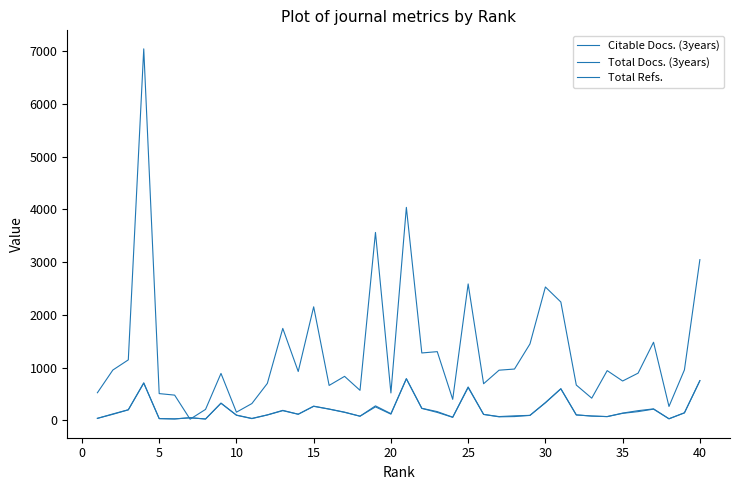

What is the average value of the Total Docs. (3years) series?

201